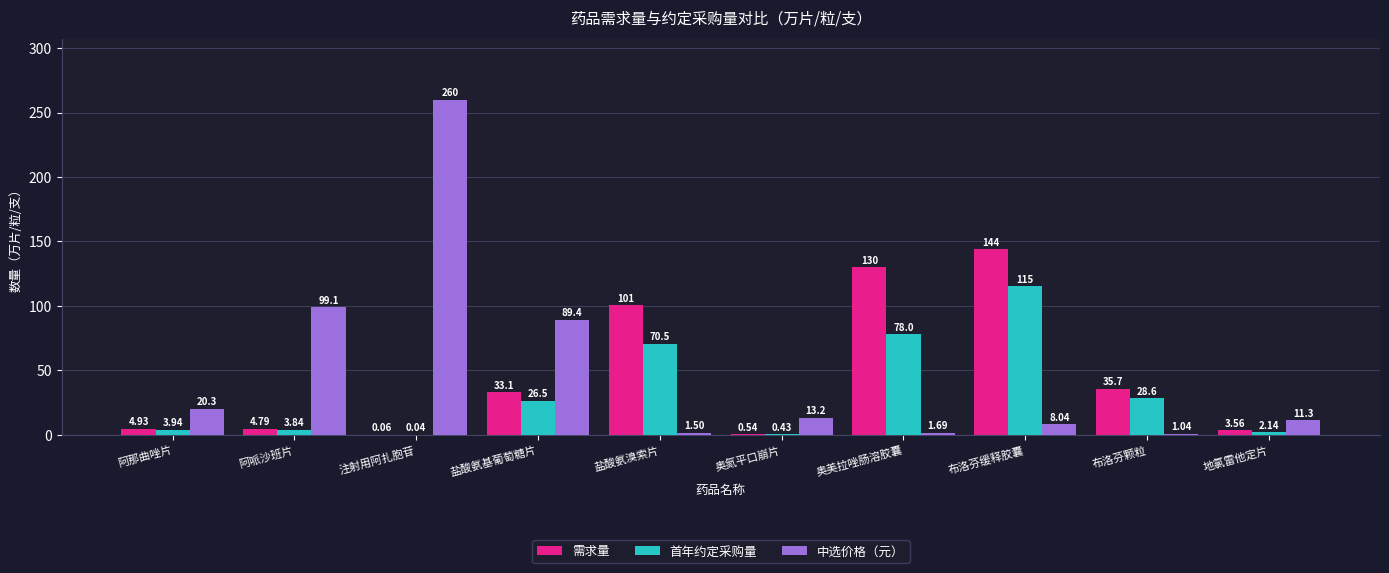

True or false: 需求量 has a value of 130.1 at 奥美拉唑肠溶胶囊.

True